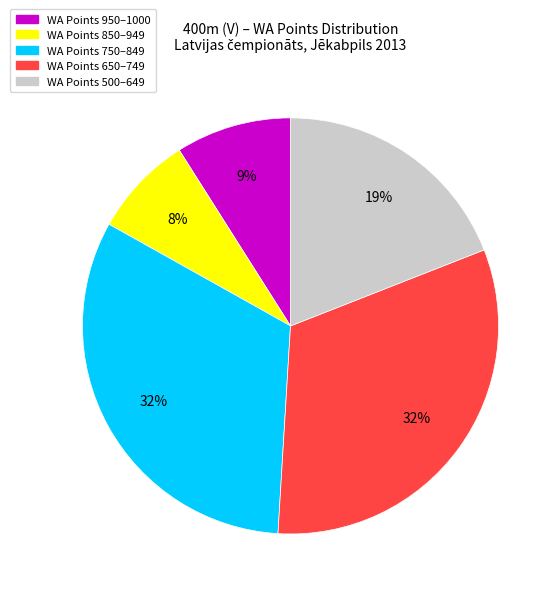

Count the number of slices in the pie.

5